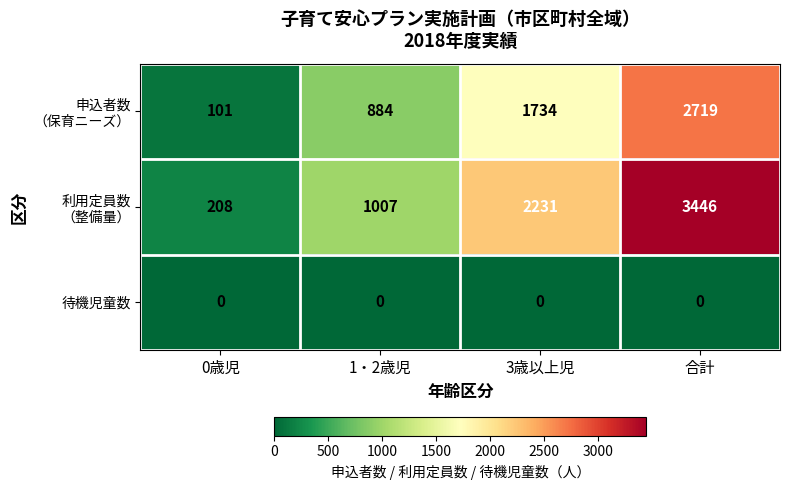

What is the maximum value shown in the chart?

3446